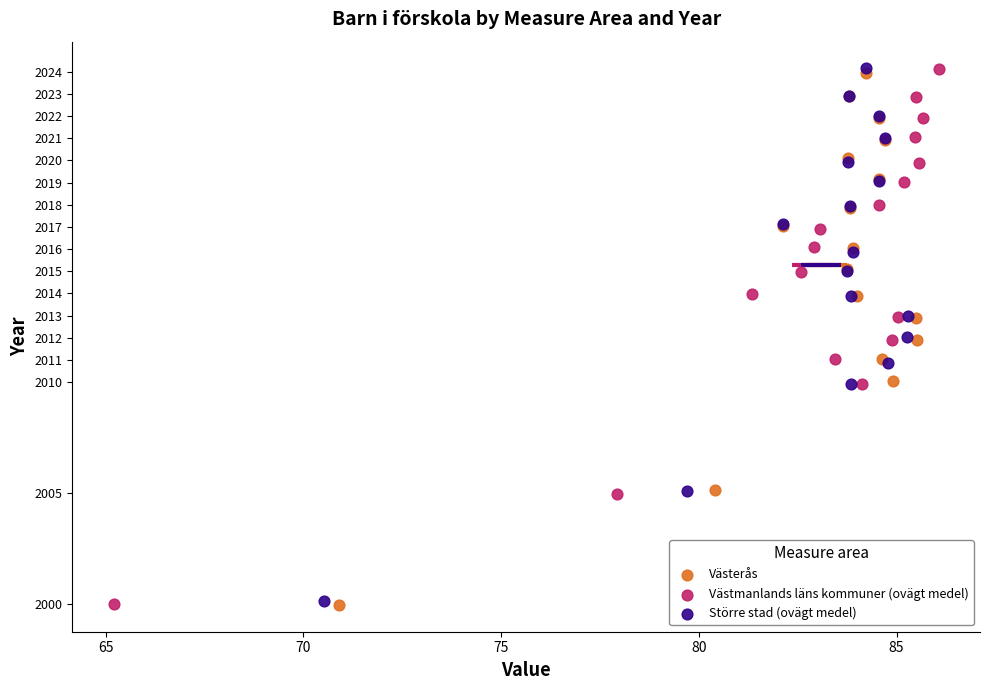

Which series has the widest spread of Y values?

Västmanlands läns kommuner (ovägt medel)